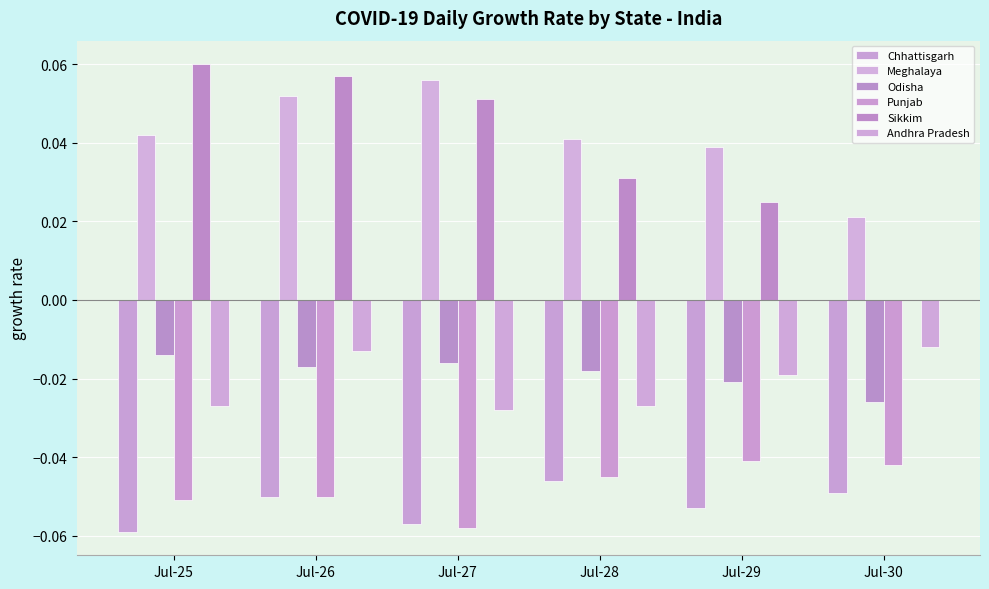

Reading left to right, transcribe all the data shown in this chart.

Chhattisgarh: Jul-25=-0.1	Jul-26=-0.1	Jul-27=-0.1	Jul-28=-0.0	Jul-29=-0.1	Jul-30=-0.0
Meghalaya: Jul-25=0.0	Jul-26=0.1	Jul-27=0.1	Jul-28=0.0	Jul-29=0.0	Jul-30=0.0
Odisha: Jul-25=-0.0	Jul-26=-0.0	Jul-27=-0.0	Jul-28=-0.0	Jul-29=-0.0	Jul-30=-0.0
Punjab: Jul-25=-0.1	Jul-26=-0.1	Jul-27=-0.1	Jul-28=-0.0	Jul-29=-0.0	Jul-30=-0.0
Sikkim: Jul-25=0.1	Jul-26=0.1	Jul-27=0.1	Jul-28=0.0	Jul-29=0.0	Jul-30=0.0
Andhra Pradesh: Jul-25=-0.0	Jul-26=-0.0	Jul-27=-0.0	Jul-28=-0.0	Jul-29=-0.0	Jul-30=-0.0